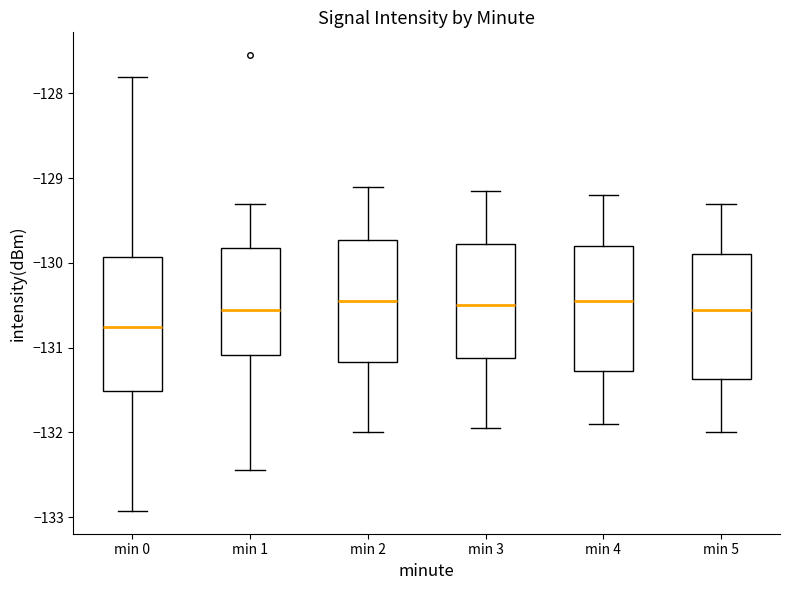

Reading left to right, read every box against the y-axis: the position of its median line, the range the box covers, and the ends of its whiskers. The values are not printed on the chart, so give them approximately, as read against the axis.

min 0: median -130.8, box -131.5 to -129.9, whiskers -132.9 to -127.8
min 1: median -130.5, box -131.1 to -129.8, whiskers -132.4 to -129.3
min 2: median -130.4, box -131.2 to -129.7, whiskers -132.0 to -129.1
min 3: median -130.5, box -131.1 to -129.8, whiskers -131.9 to -129.1
min 4: median -130.4, box -131.3 to -129.8, whiskers -131.9 to -129.2
min 5: median -130.5, box -131.4 to -129.9, whiskers -132.0 to -129.3